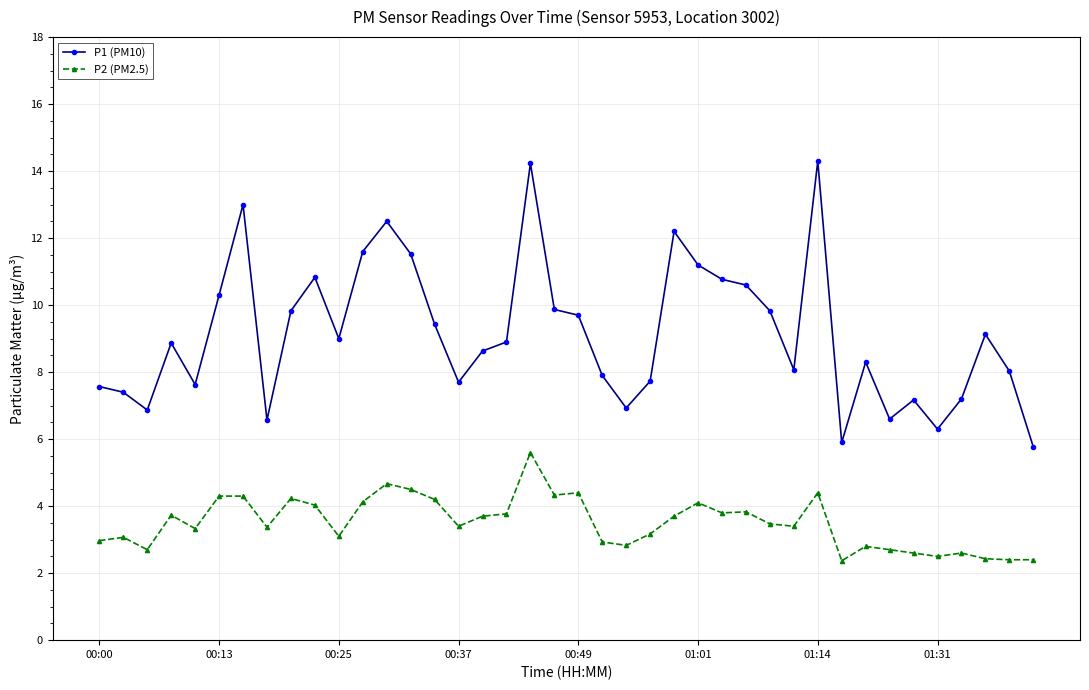

What is the lowest value of the P2 (PM2.5) series?

2.4